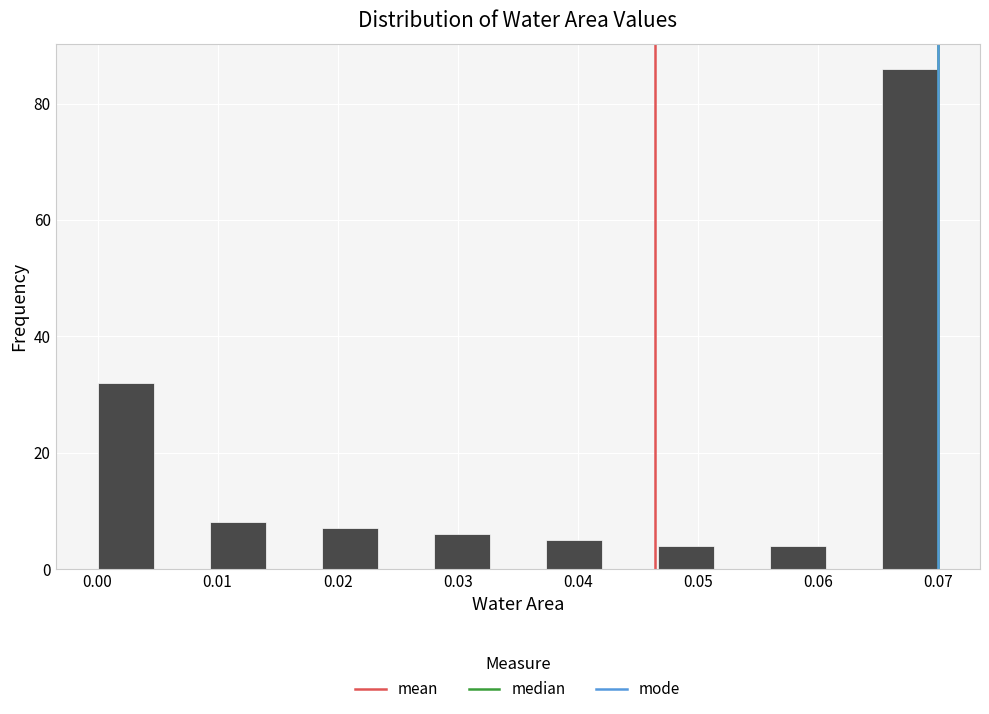

Reading left to right, transcribe this chart: for each bar, give the range it covers on the x-axis and its height. Neither the bar edges nor the heights are printed on the chart, so give them approximately, as read against the axes.

0.000 to 0.005: 32
0.005 to 0.009: 0
0.009 to 0.014: 8
0.014 to 0.019: 0
0.019 to 0.023: 8
0.023 to 0.028: 0
0.028 to 0.033: 6
0.033 to 0.037: 0
0.037 to 0.042: 6
0.042 to 0.047: 0
0.047 to 0.051: 4
0.051 to 0.056: 0
0.056 to 0.061: 4
0.061 to 0.065: 0
0.065 to 0.070: 86